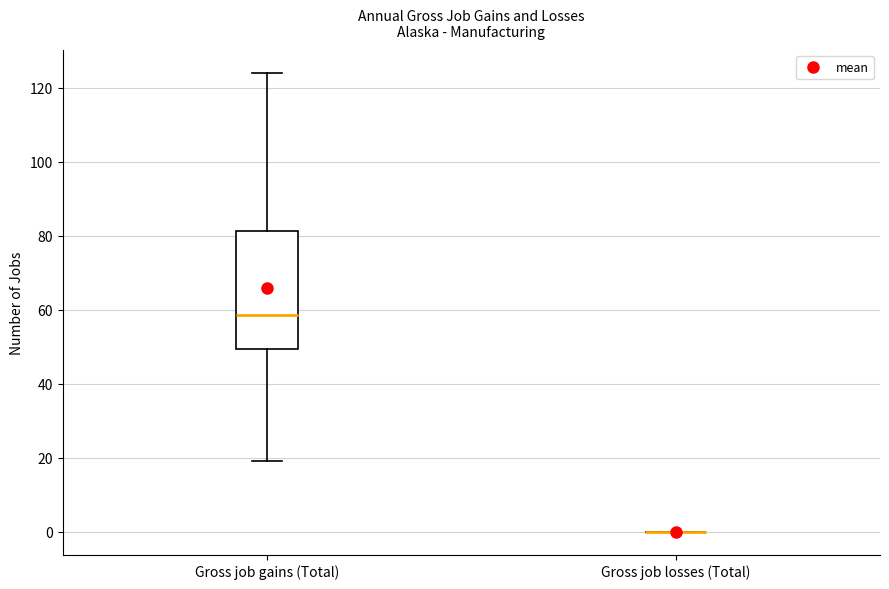

Reading left to right, read every box against the y-axis: the position of its median line, the range the box covers, and the ends of its whiskers. The values are not printed on the chart, so give them approximately, as read against the axis.

Gross job gains (Total): median 58, box 50 to 82, whiskers 20 to 124
Gross job losses (Total): box collapsed to a line at 0, whiskers 0 to 0